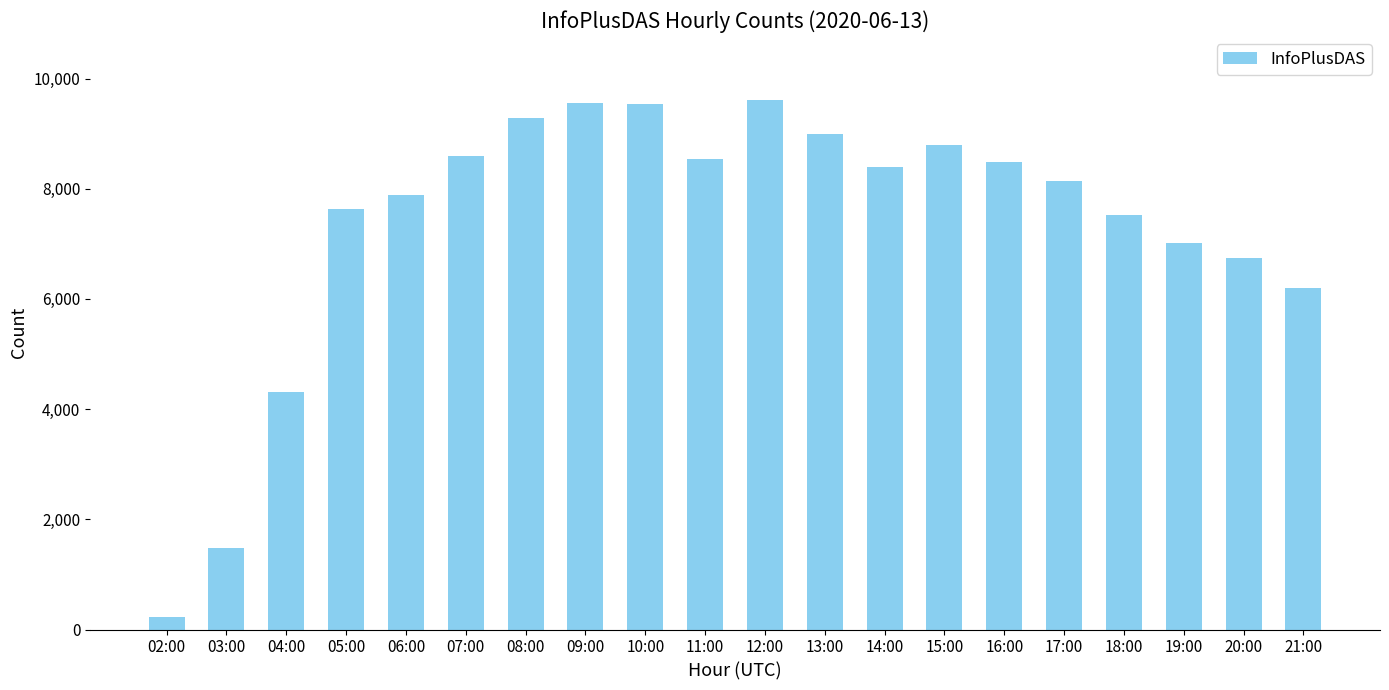

At which category does the chart reach its minimum across all series?

02:00